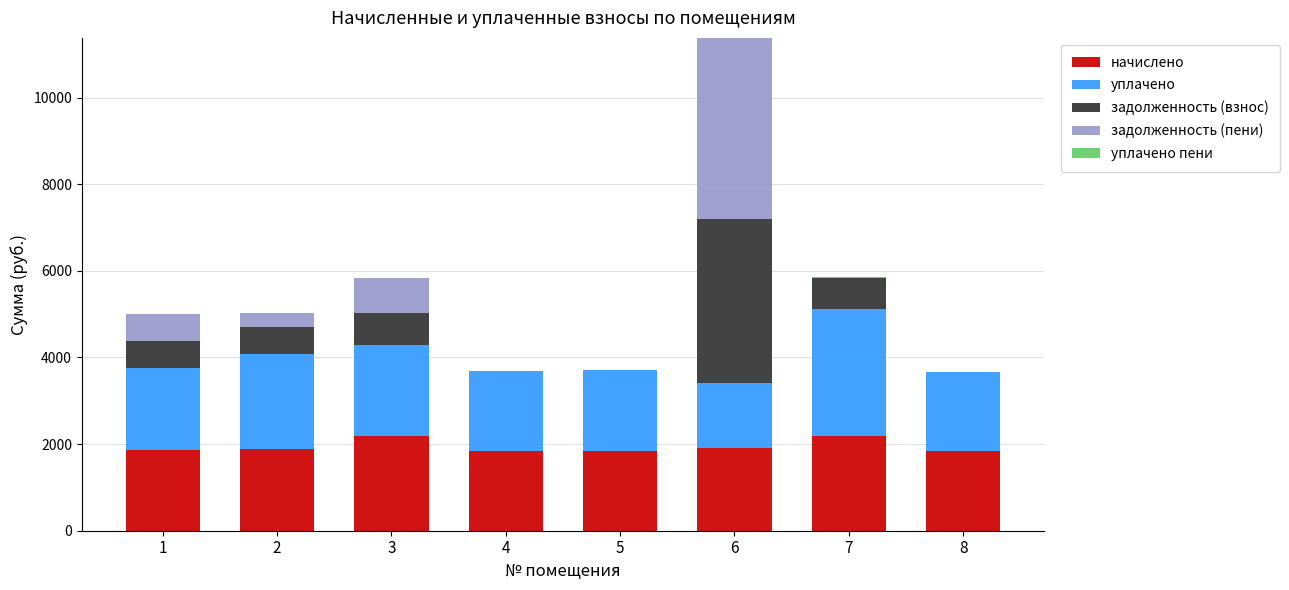

What is the highest value of the начислено series?

2192.3